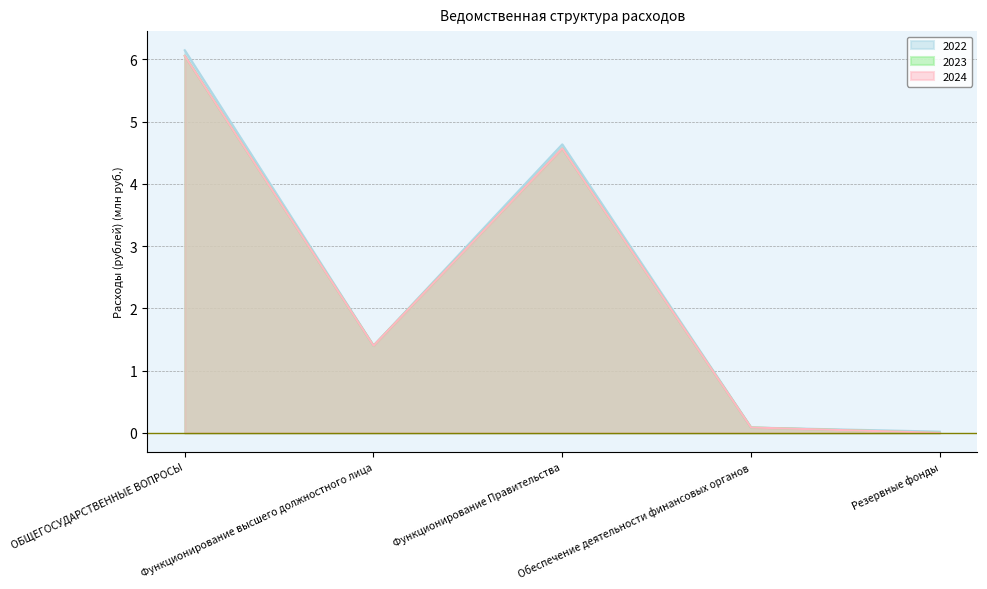

In 2023, how many points are higher than both neighbors (excluding endpoints)?

1